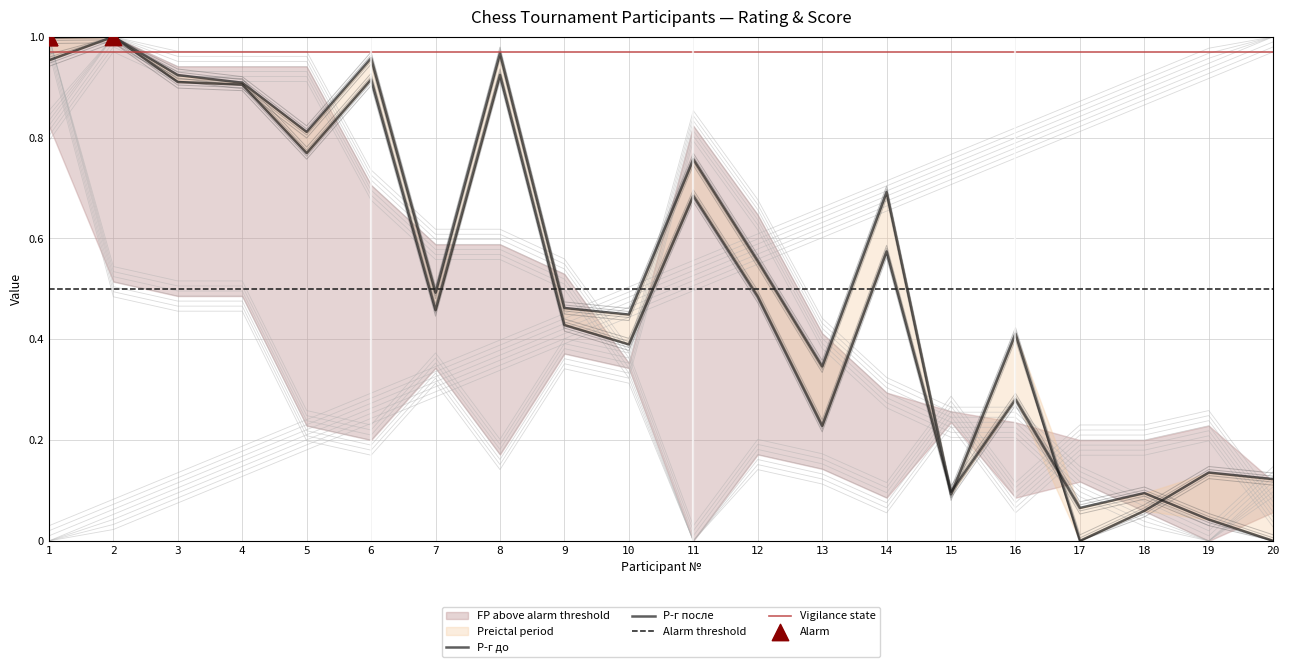

Which series contains the highest Y value?

Р-г до